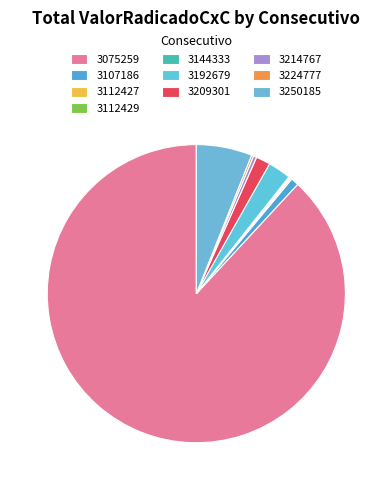

Rank the categories by value from highest to lowest.

3075259, 3250185, 3192679, 3209301, 3107186, 3214767, 3224777, 3112427, 3144333, 3112429